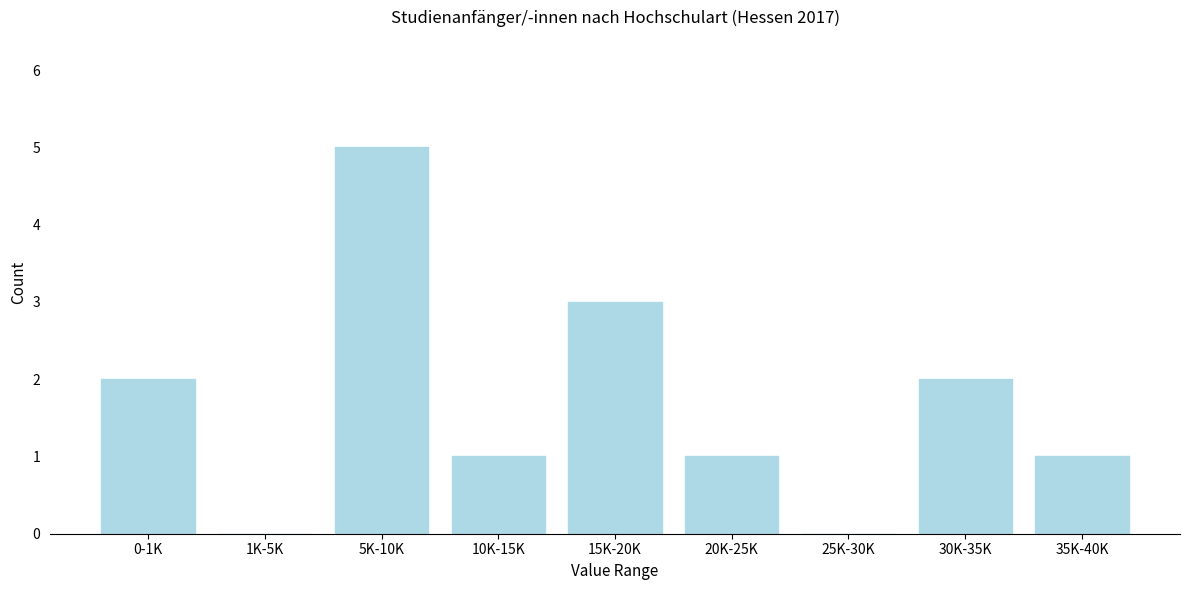

Reading right to left, what are all the values shown in this chart?

35K-40K=1	30K-35K=2	25K-30K=0	20K-25K=1	15K-20K=3	10K-15K=1	5K-10K=5	1K-5K=0	0-1K=2